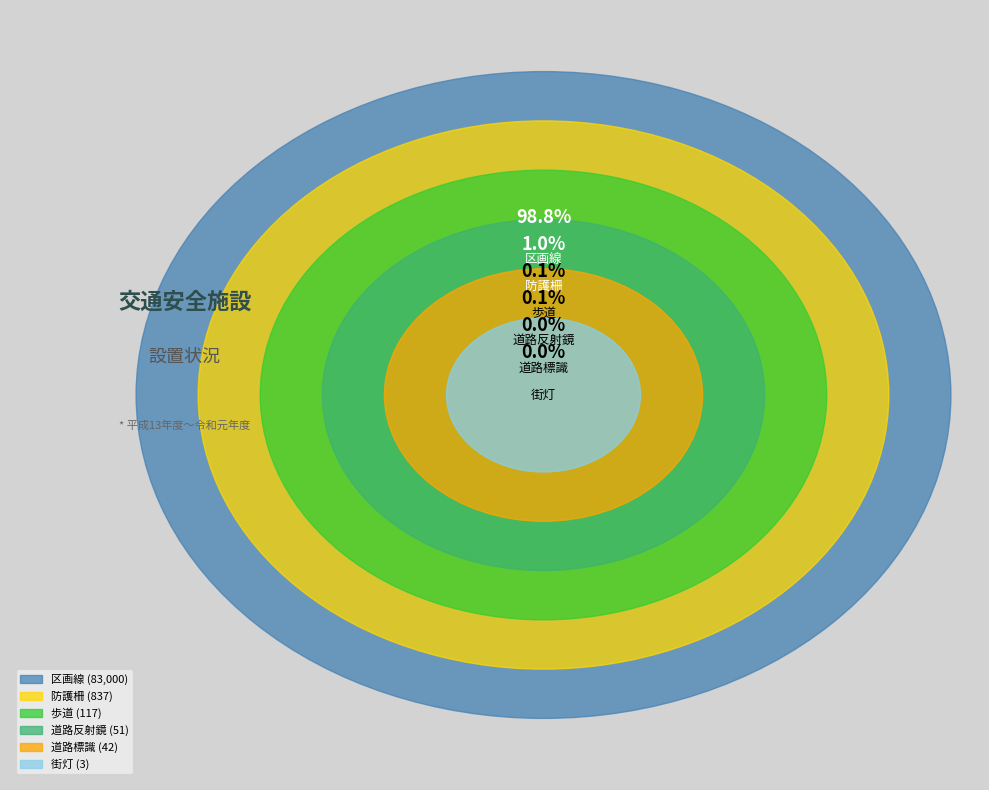

Between 区画線 and 道路標識, which is larger?

区画線